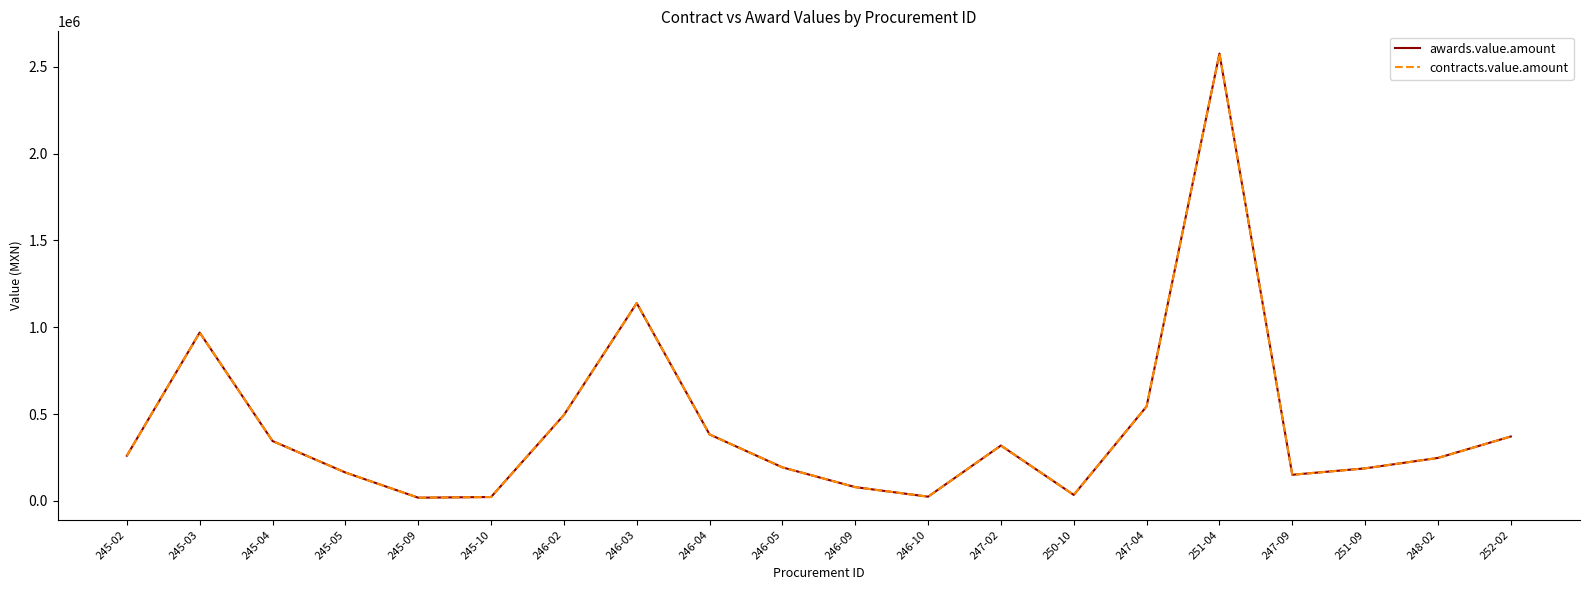

Rank the series at 245-10 from lowest to highest value.

awards.value.amount, contracts.value.amount